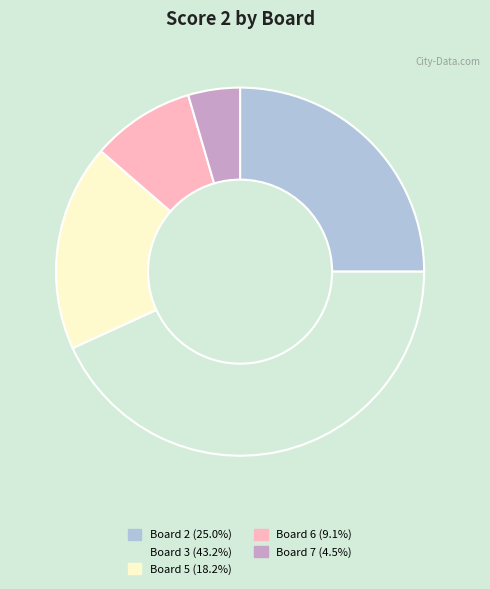

Is it true that Board 5 is 18% of the pie?

True